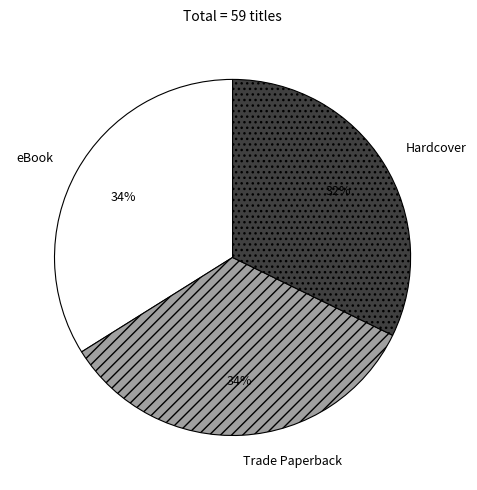

What is the smallest slice in the pie chart?

Hardcover